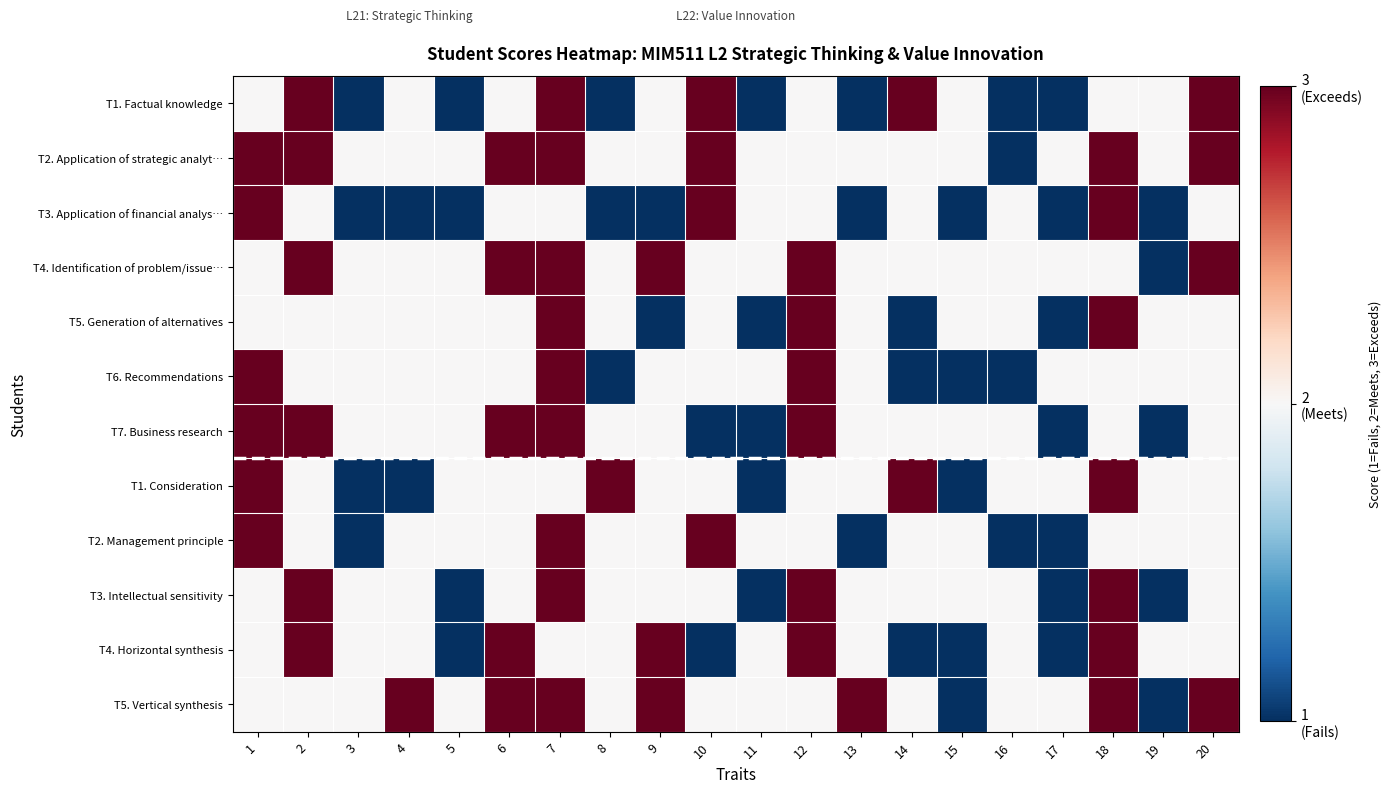

Rank the series at 10 from highest to lowest value.

T1. Factual knowledge, T2. Application of strategic analyt…, T3. Application of financial analys…, T2. Management principle, T4. Identification of problem/issue…, T5. Generation of alternatives, T6. Recommendations, T1. Consideration, T3. Intellectual sensitivity, T5. Vertical synthesis, T7. Business research, T4. Horizontal synthesis